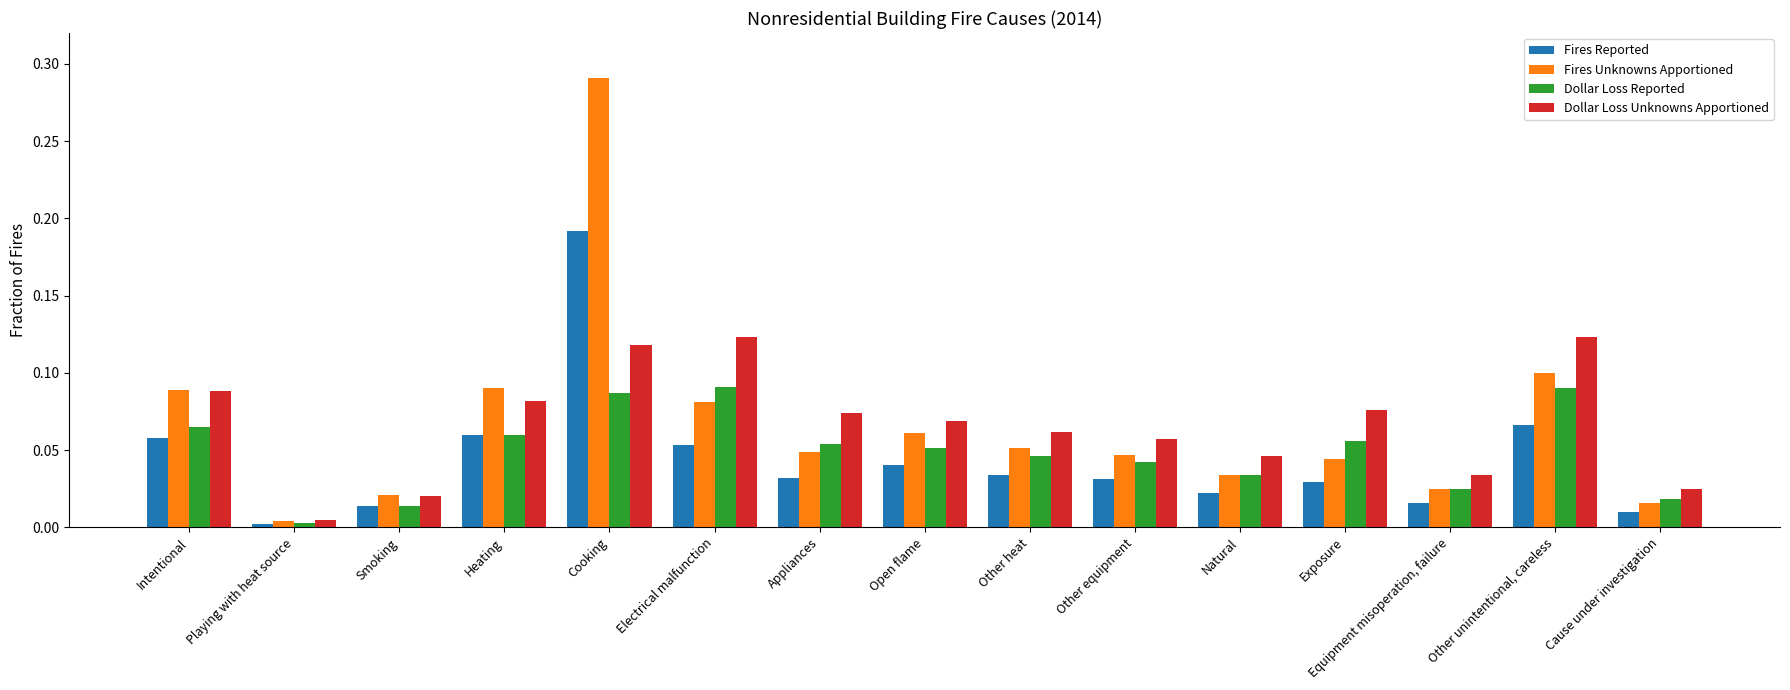

Does the chart contain stacked bars?

No